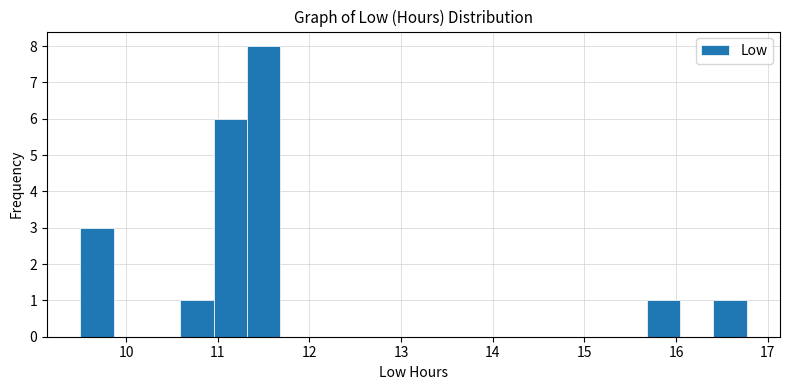

Read against the x-axis, roughly where is the centre of the tallest bar?

11.5